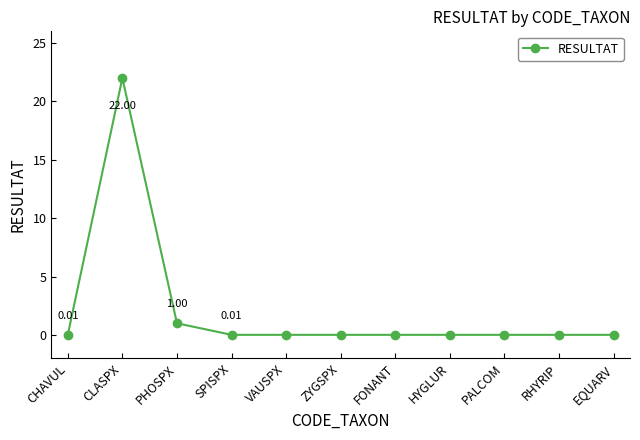

Where is the data nearest to the value 11?

PHOSPX